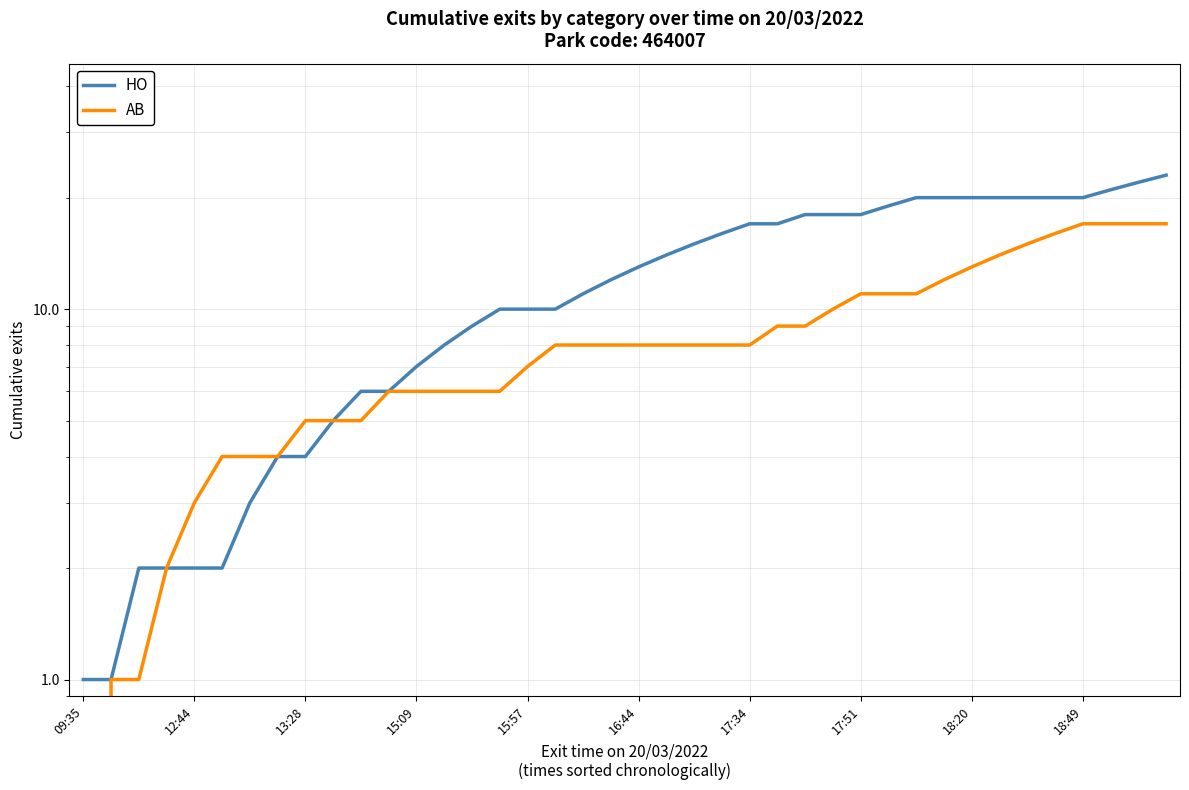

Which series has the largest total across all categories?

HO